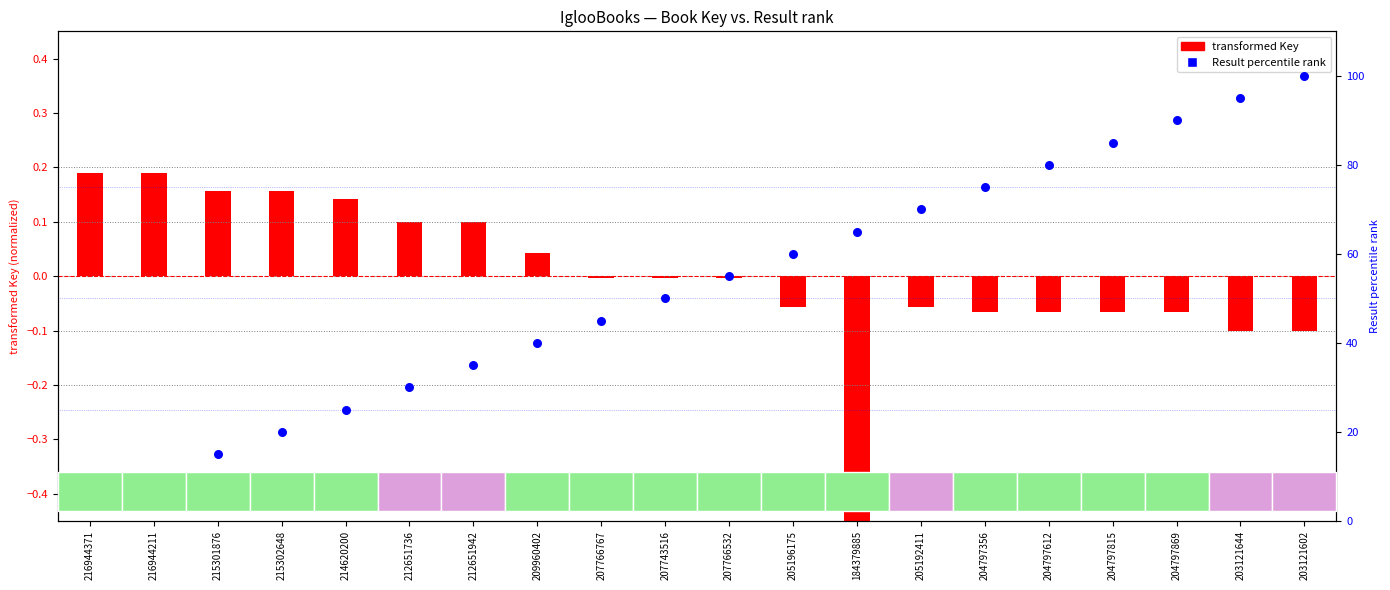

What is the ratio of the value at 204797612 to the value at 205192411?

1.1